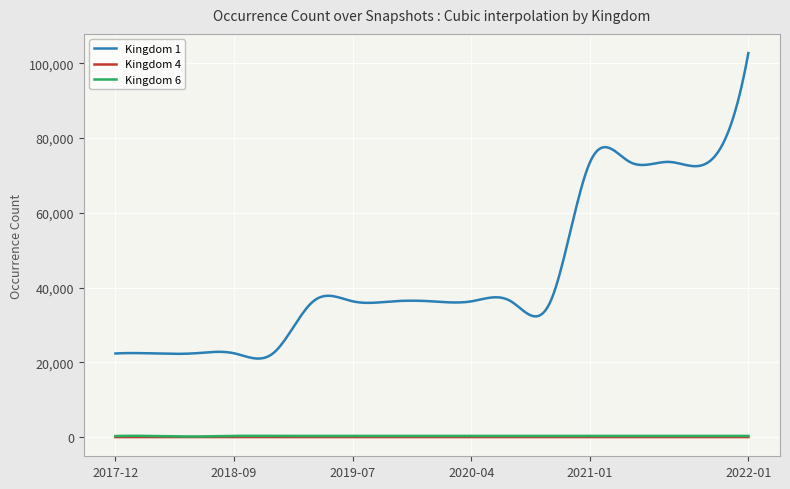

Which series has the widest spread of values?

Kingdom 1